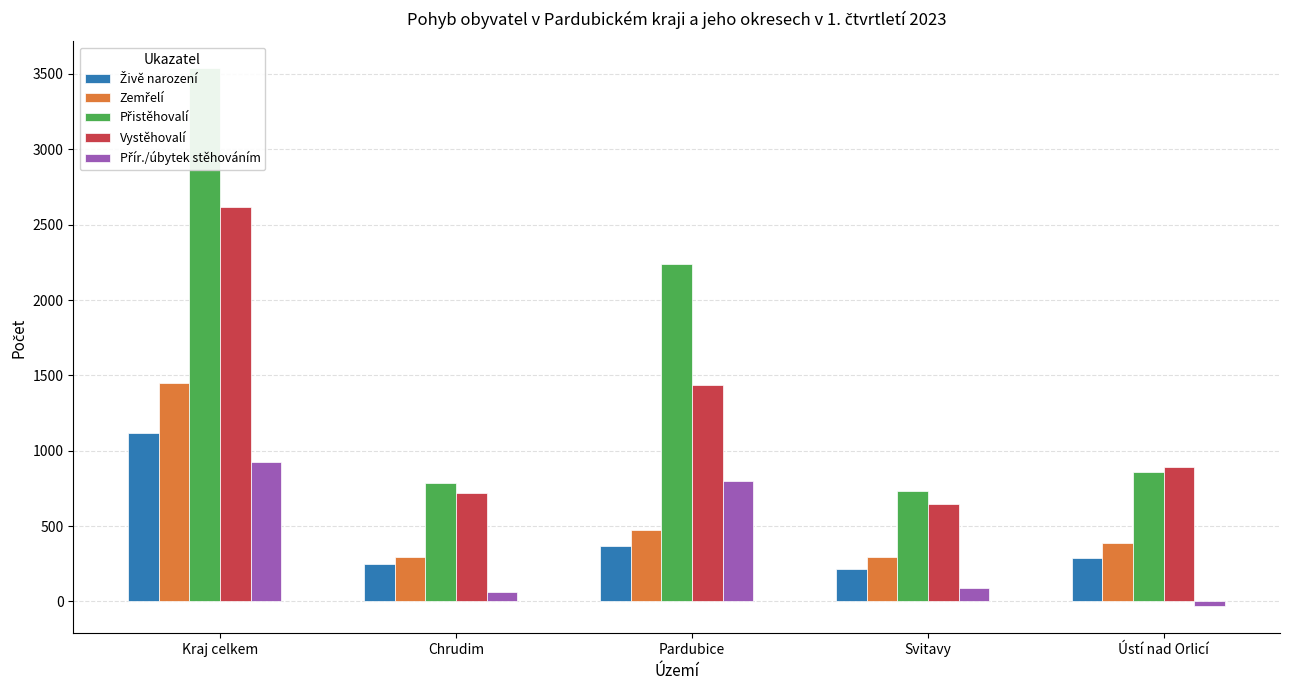

Rank the series by their maximum value, from lowest to highest.

Přír./úbytek stěhováním, Živě narození, Zemřelí, Vystěhovalí, Přistěhovalí